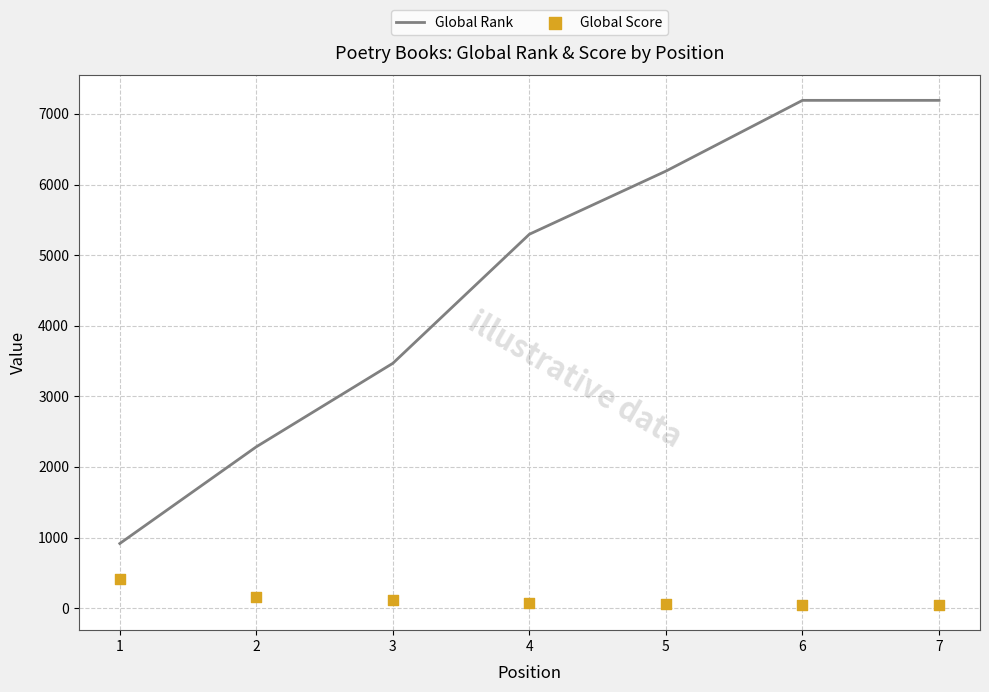

What are all the series names shown in the legend?

Global Rank, Global Score